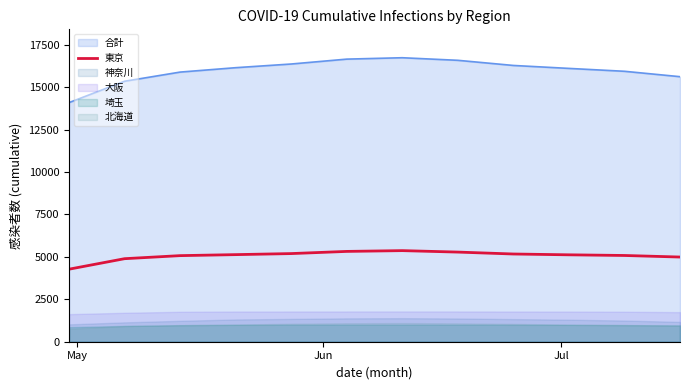

True or false: 東京 and 合計 intersect in this chart.

False